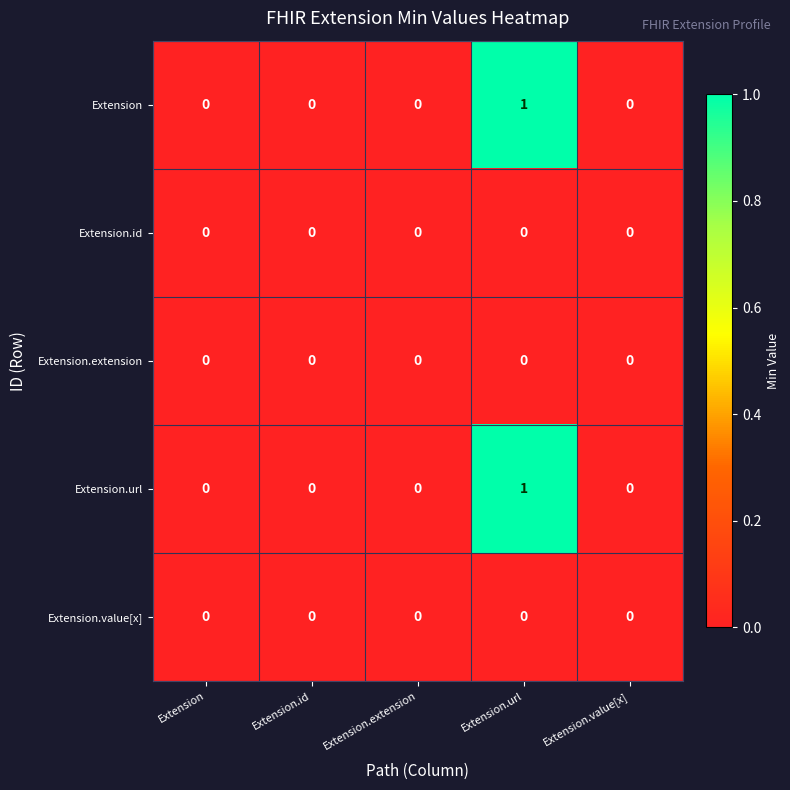

How many data points does each series have?

5